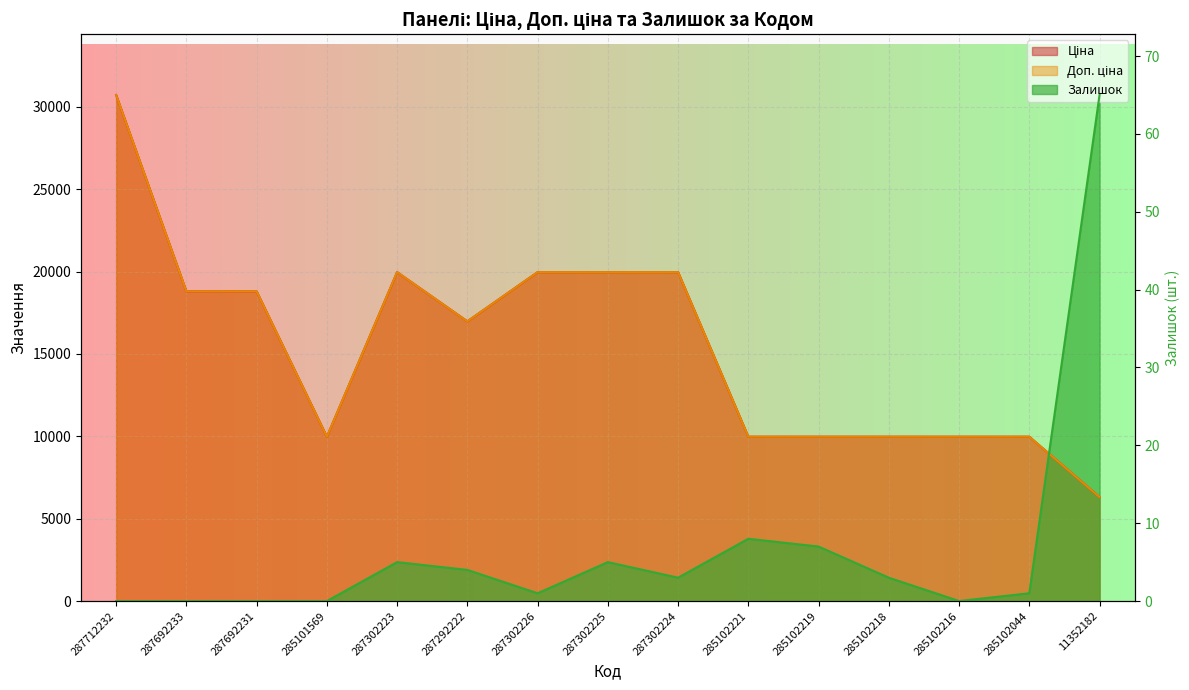

True or false: Ціна and Доп. ціна intersect in this chart.

False